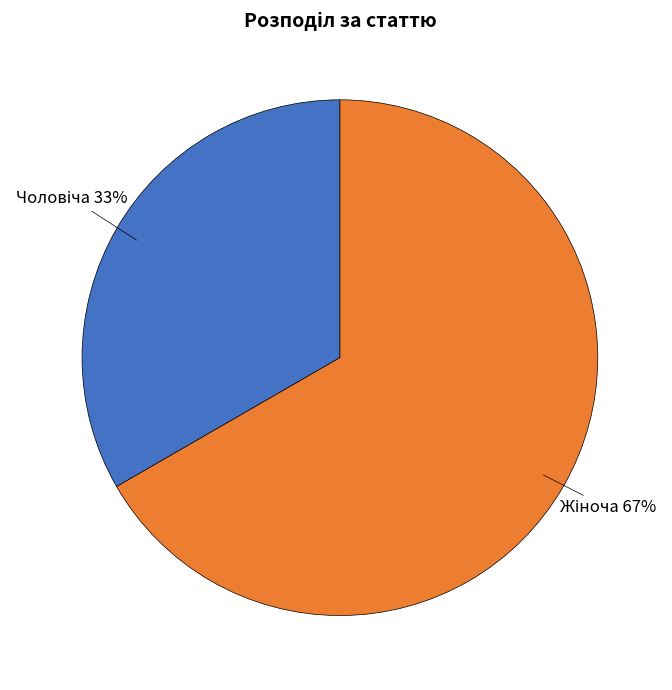

How many segments does this pie chart have?

2